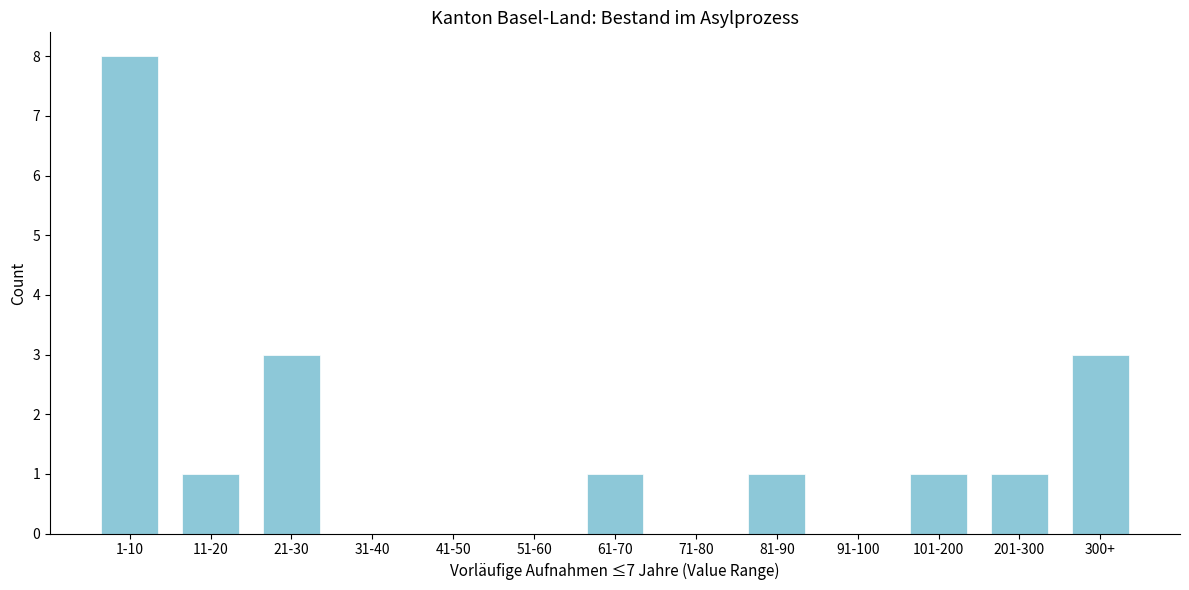

Reading right to left, extract all data points from this chart.

300+=3	201-300=1	101-200=1	91-100=0	81-90=1	71-80=0	61-70=1	51-60=0	41-50=0	31-40=0	21-30=3	11-20=1	1-10=8